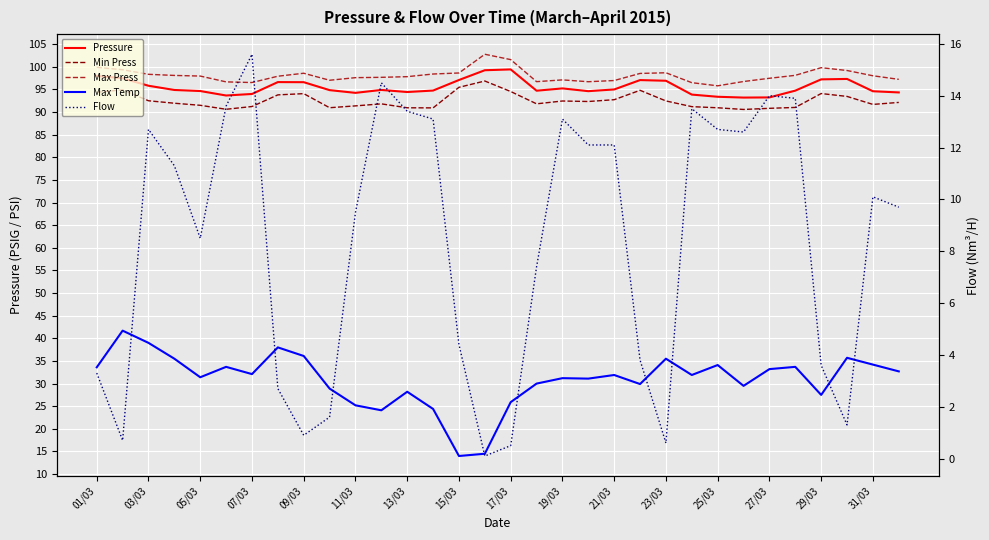

True or false: Pressure and Min Press intersect in this chart.

False